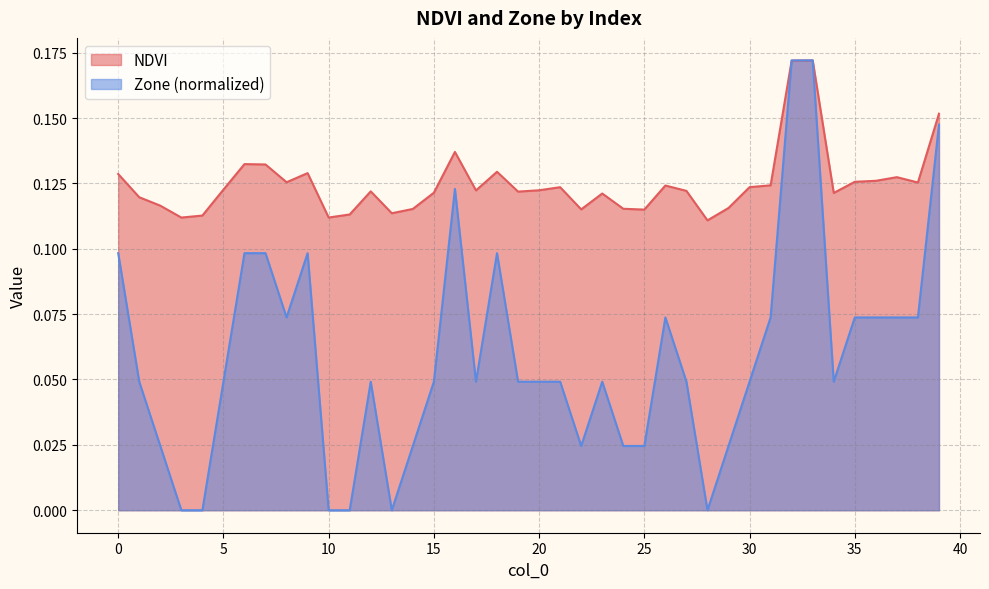

Reading left to right, transcribe all the data shown in this chart.

NDVI: 0=0.1	1=0.1	2=0.1	3=0.1	4=0.1	5=0.1	6=0.1	7=0.1	8=0.1	9=0.1	10=0.1	11=0.1	12=0.1	13=0.1	14=0.1	15=0.1	16=0.1	17=0.1	18=0.1	19=0.1	20=0.1	21=0.1	22=0.1	23=0.1	24=0.1	25=0.1	26=0.1	27=0.1	28=0.1	29=0.1	30=0.1	31=0.1	32=0.2	33=0.2	34=0.1	35=0.1	36=0.1	37=0.1	38=0.1	39=0.2
Zone: 0=0.1	1=0.0	2=0.0	3=0.0	4=0.0	5=0.0	6=0.1	7=0.1	8=0.1	9=0.1	10=0.0	11=0.0	12=0.0	13=0.0	14=0.0	15=0.0	16=0.1	17=0.0	18=0.1	19=0.0	20=0.0	21=0.0	22=0.0	23=0.0	24=0.0	25=0.0	26=0.1	27=0.0	28=0.0	29=0.0	30=0.0	31=0.1	32=0.2	33=0.2	34=0.0	35=0.1	36=0.1	37=0.1	38=0.1	39=0.1